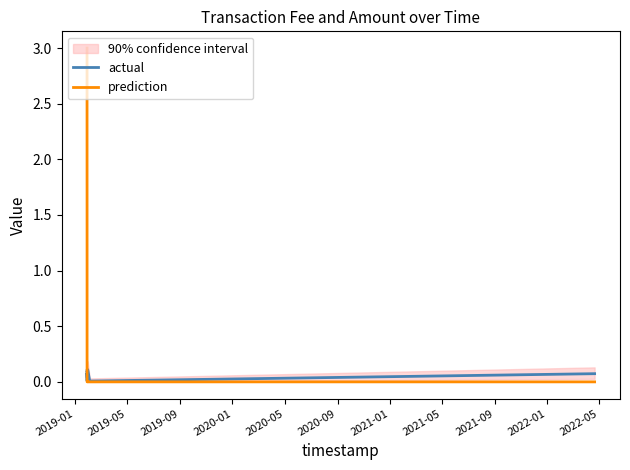

True or false: actual has a value of 0.1 at 2021-05.

True